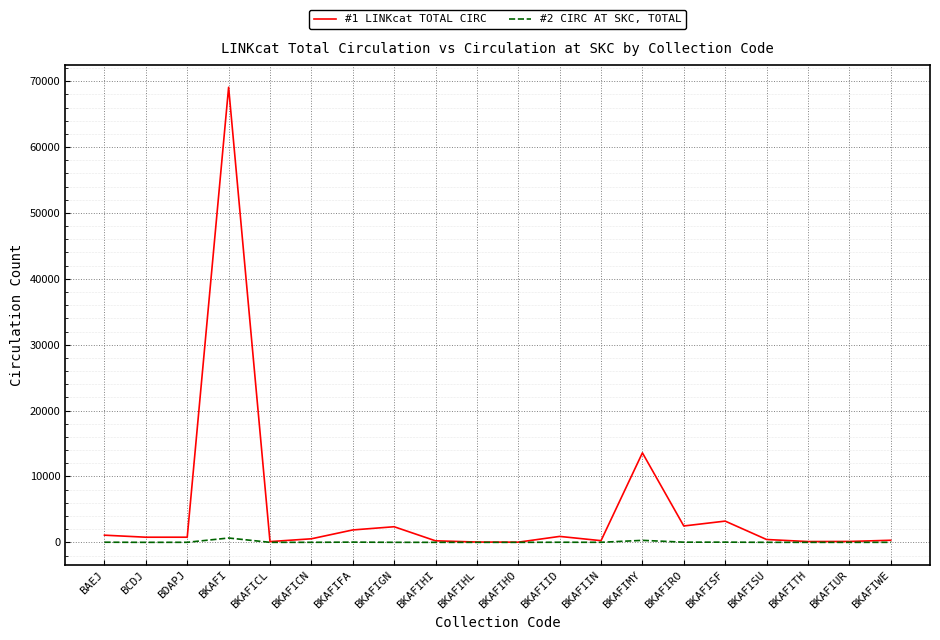

Which series has the largest total across all categories?

#1 LINKcat TOTAL CIRC